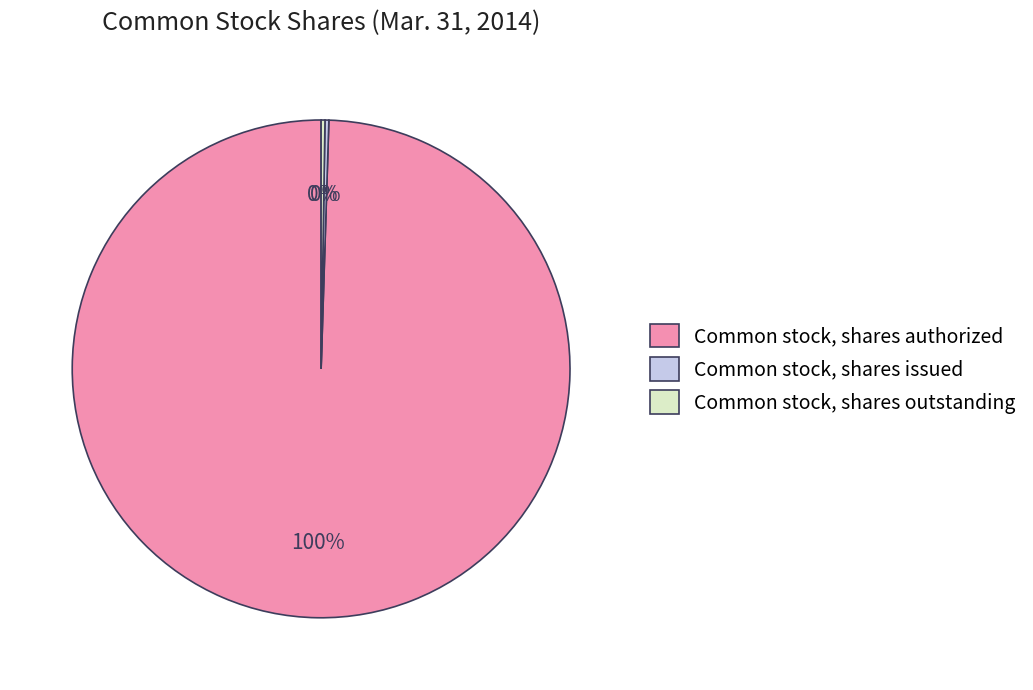

What percentage is the Common stock, shares authorized slice, to the nearest percent?

100%